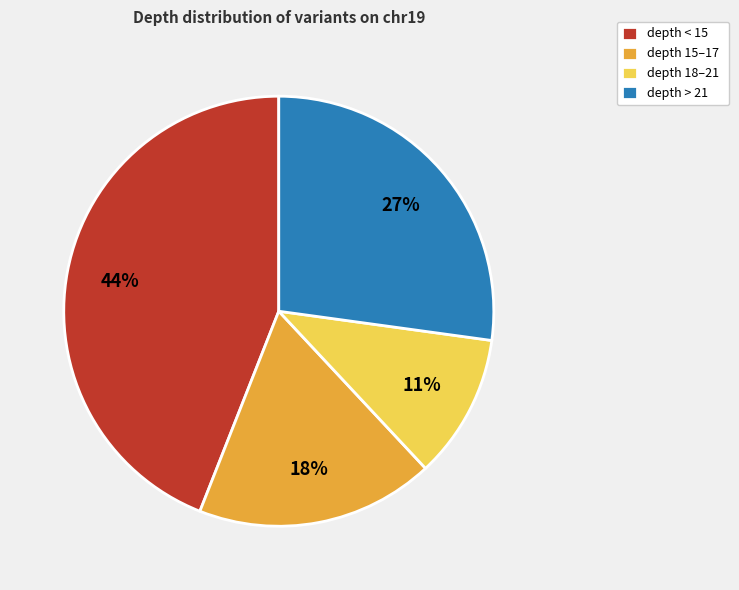

What percentage is the depth < 15 slice, to the nearest percent?

44%